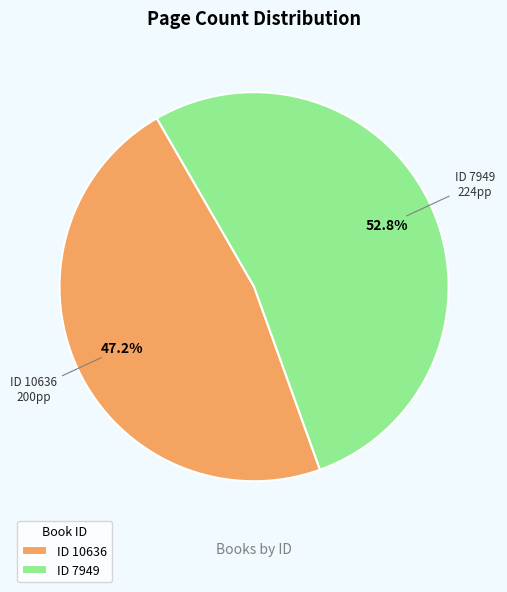

Combined, do ID 7949 and ID 10636 account for over 50%?

Yes